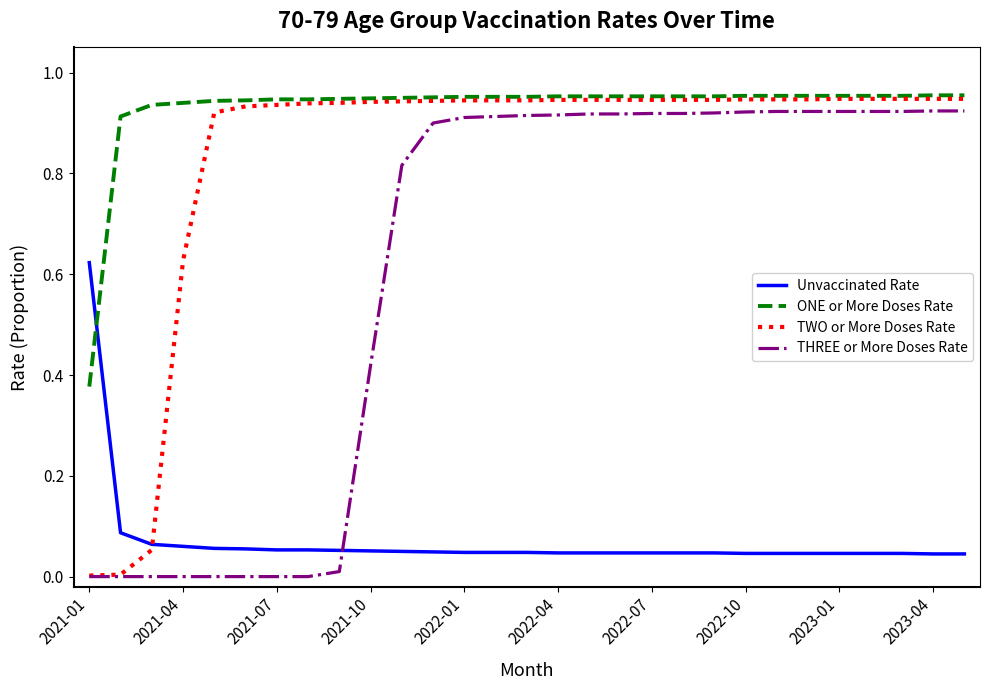

True or false: ONE or More Doses Rate and THREE or More Doses Rate intersect in this chart.

False